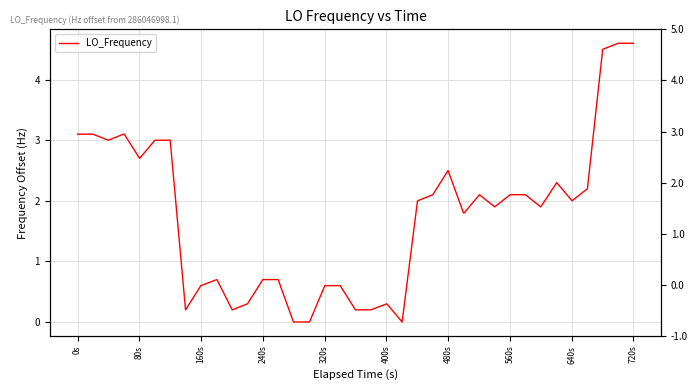

What is the sum of all values?

69.9